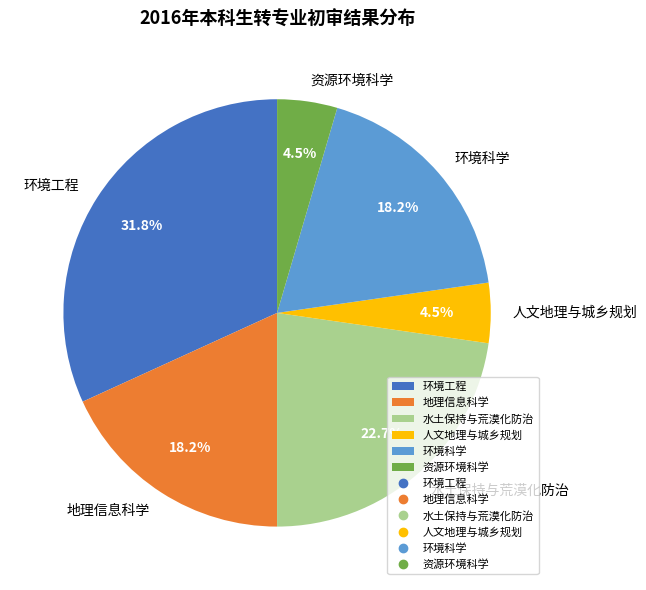

Which slice is the largest?

环境工程